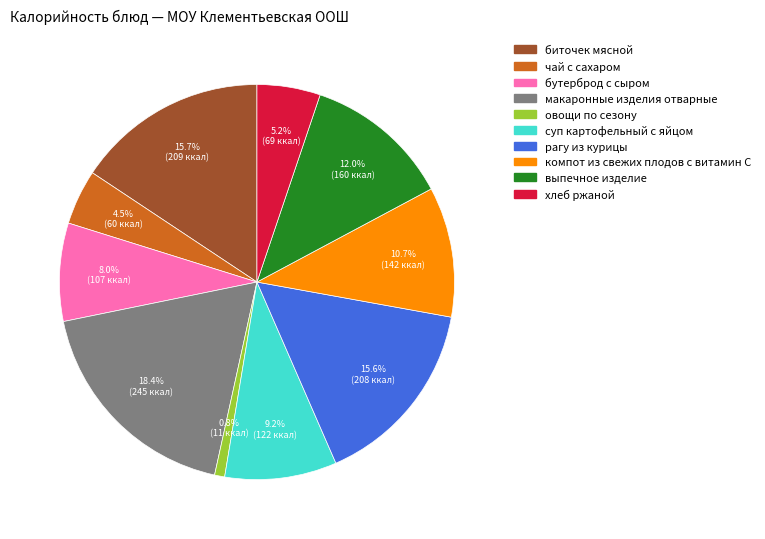

Combined, do выпечное изделие and рагу из курицы account for over 50%?

No